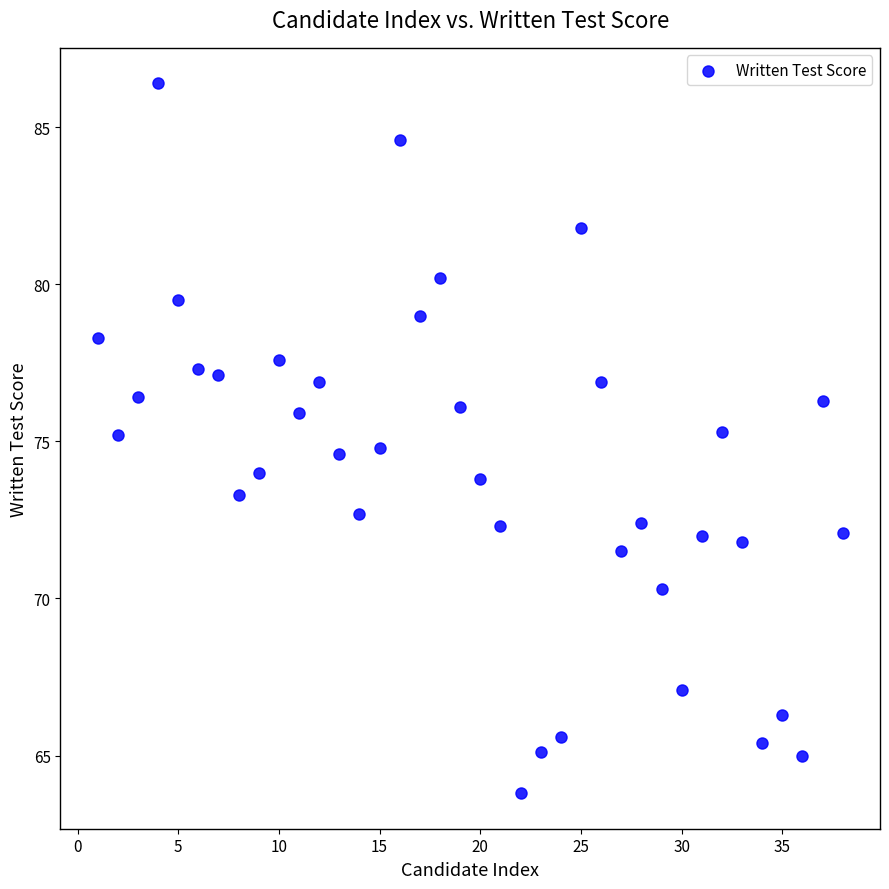

What is the range of X values (max minus min)?

37.0